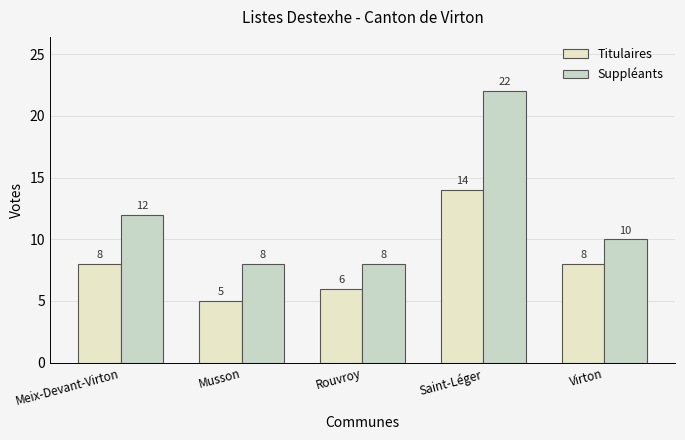

At which label does Suppléants first exceed 10?

Meix-Devant-Virton